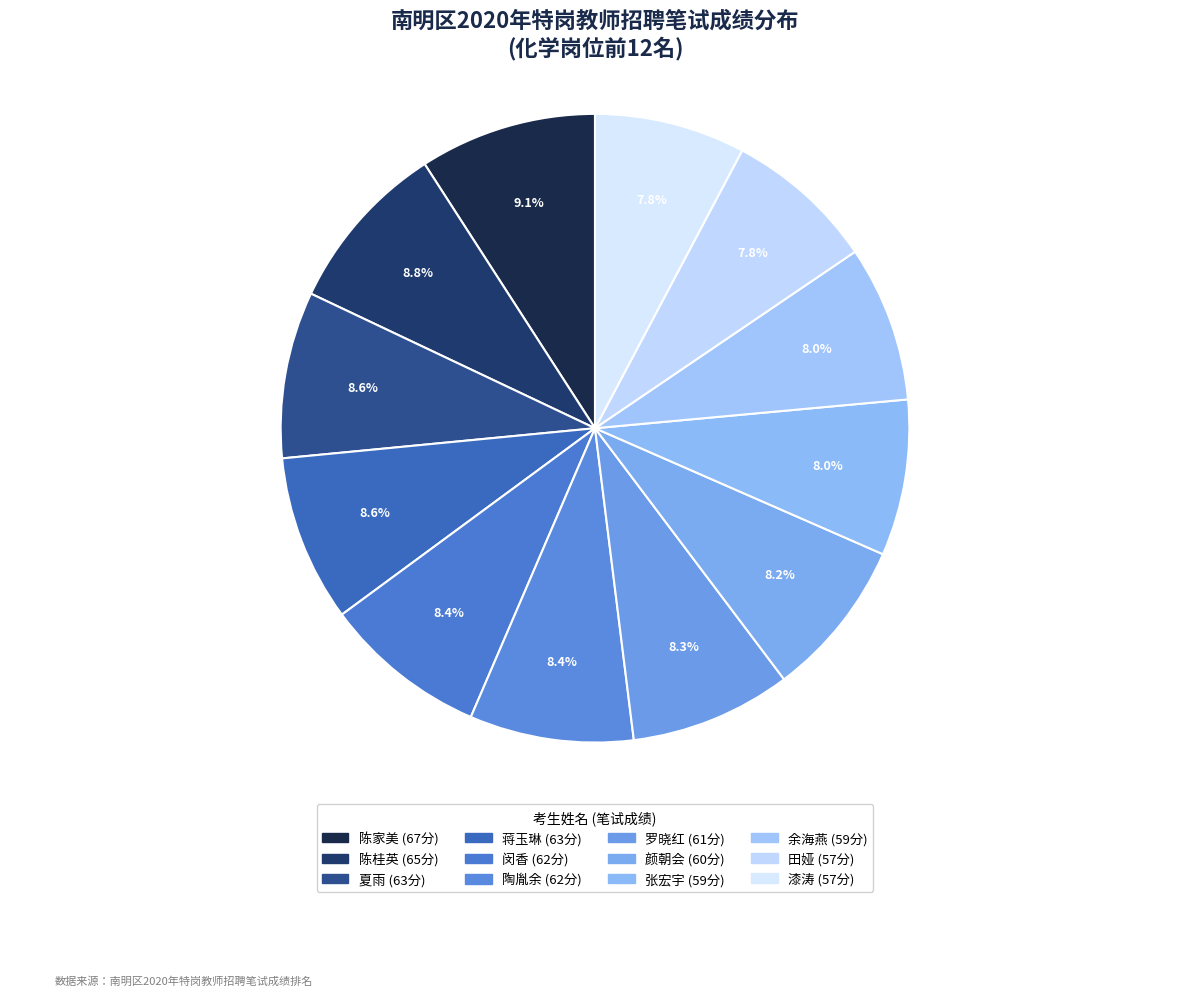

Is it true that 漆涛 is 17% of the pie?

False